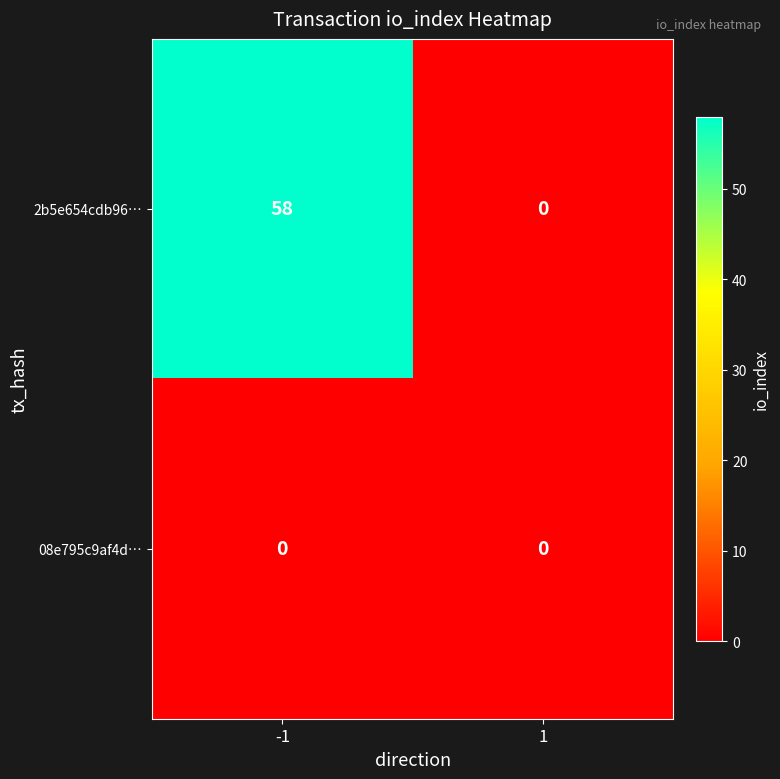

What is the difference between the maximum and minimum values in the 2b5e654cdb96… series?

58